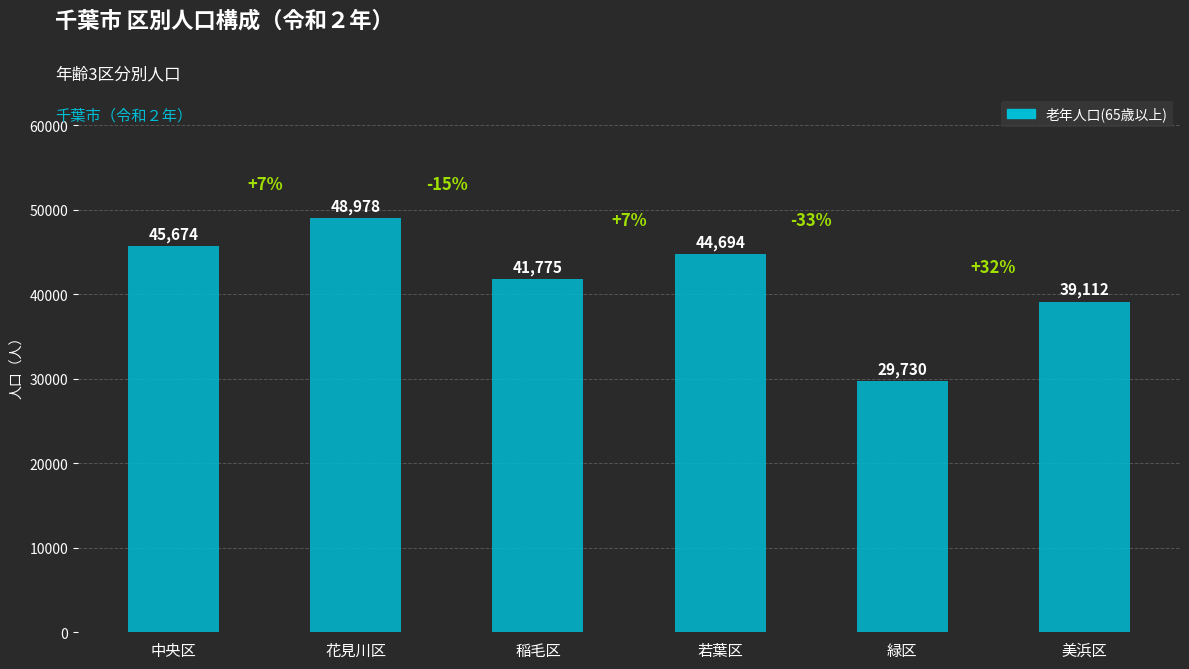

What is the ratio of the value at 美浜区 to the value at 若葉区?

0.9